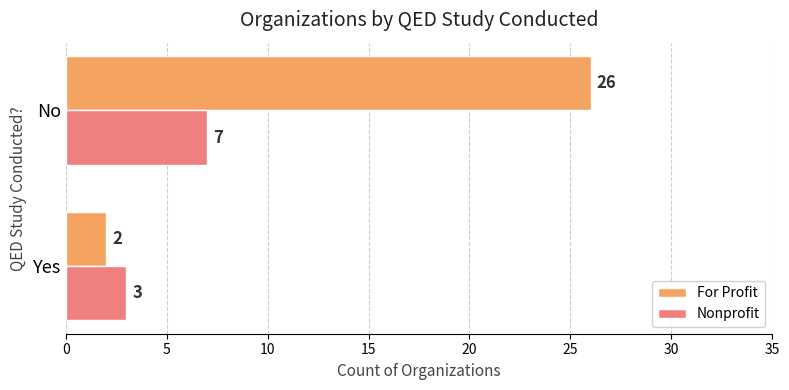

The For Profit series shows 43 at No. True or false?

False